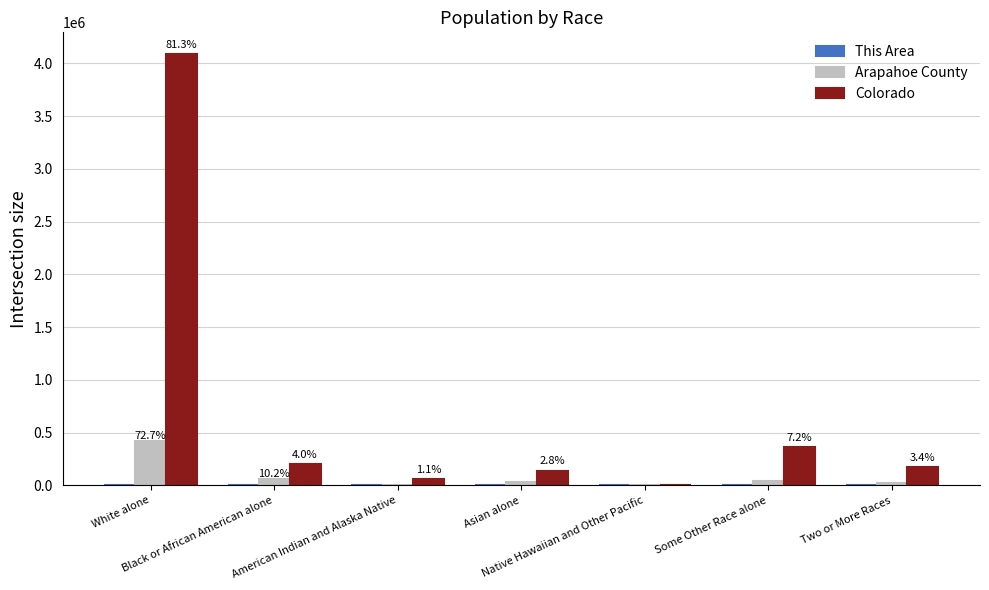

Which series changed the most between Native Hawaiian and Other Pacific and Some Other Race alone?

Colorado